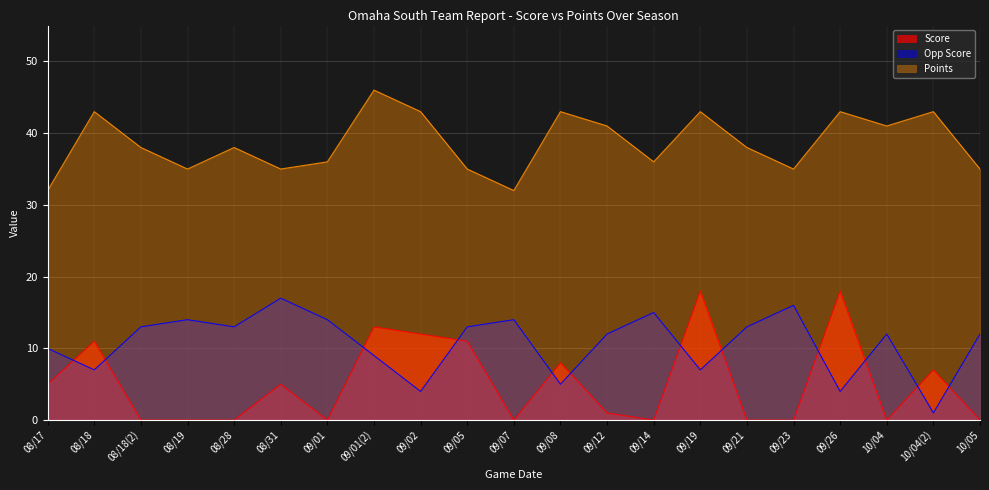

What position from the right is 08/28?

17